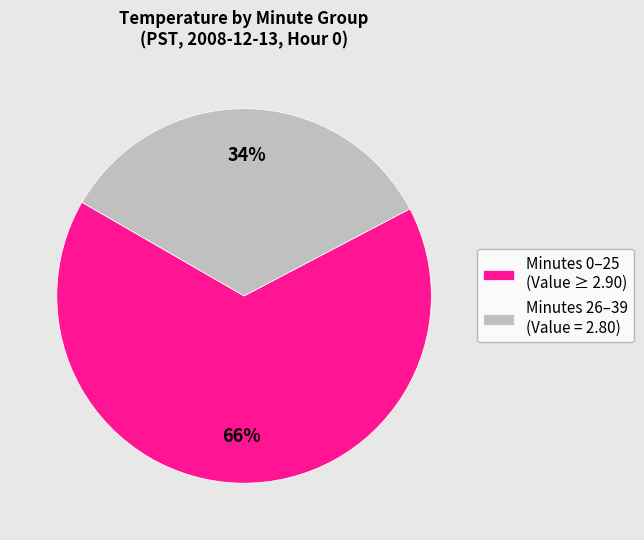

Approximately how many times larger is the value at Minutes 0–25 (Value ≥ 2.90) compared to Minutes 26–39 (Value = 2.80)?

1.9